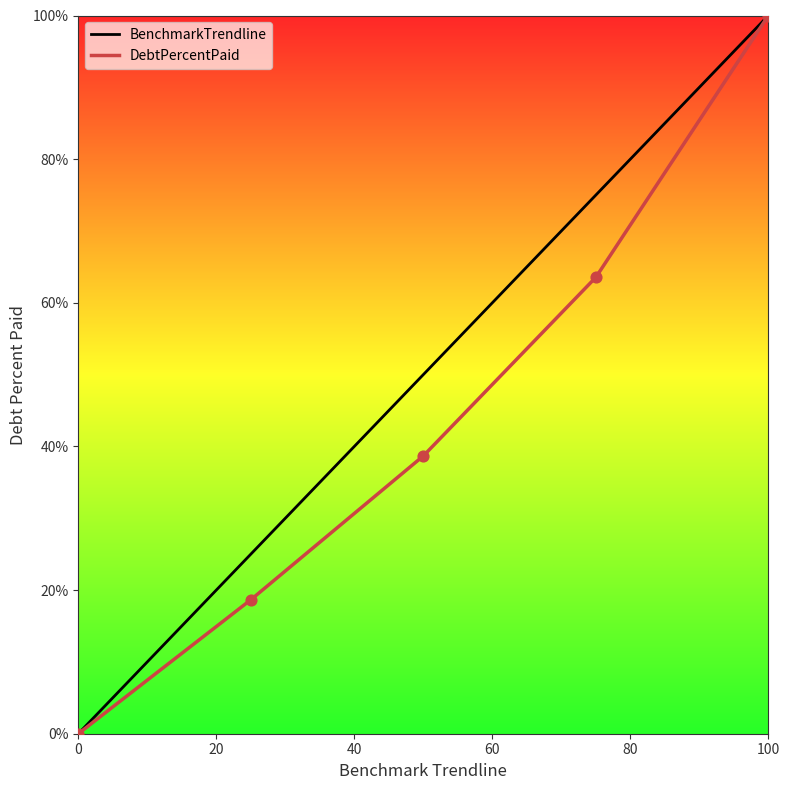

List the series in order of their overall mean, highest first.

BenchmarkTrendline, DebtPercentPaid